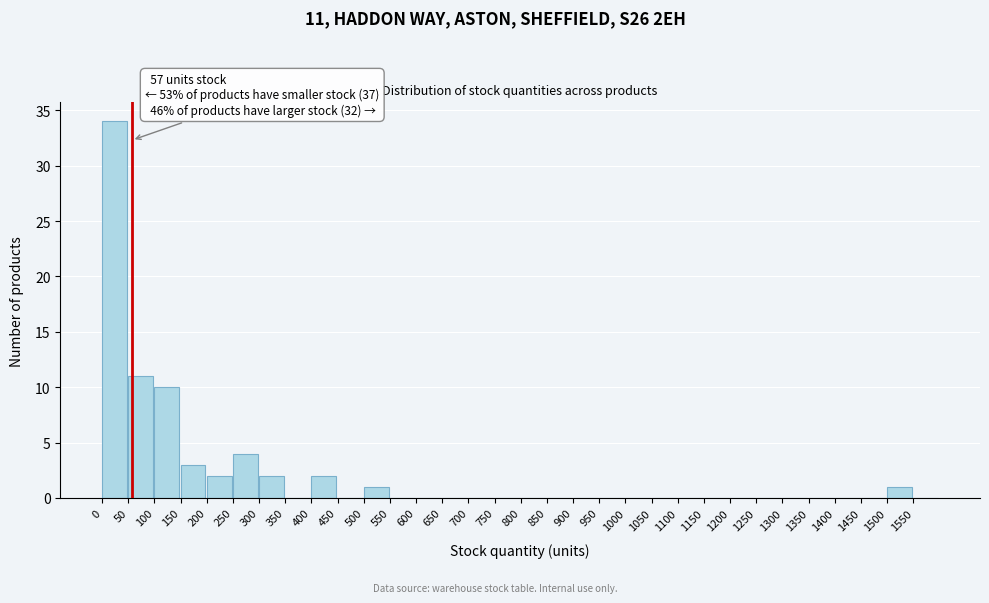

Over which range of the x-axis is the bar tallest?

0 to 50